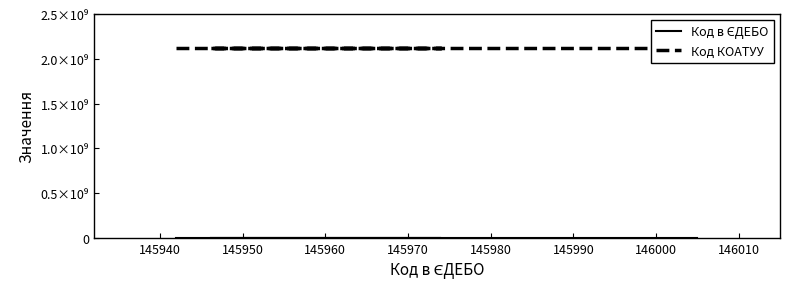

What is the approximate value of Код КОАТУУ at 145960?

2124455900